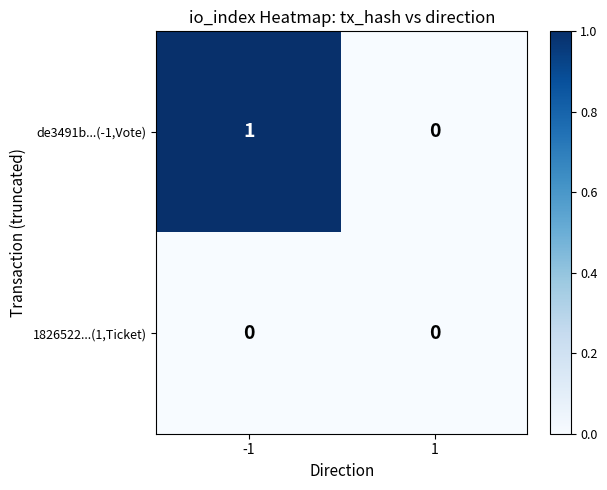

List the series in order of their overall mean, highest first.

de3491b...(-1,Vote), 1826522...(1,Ticket)